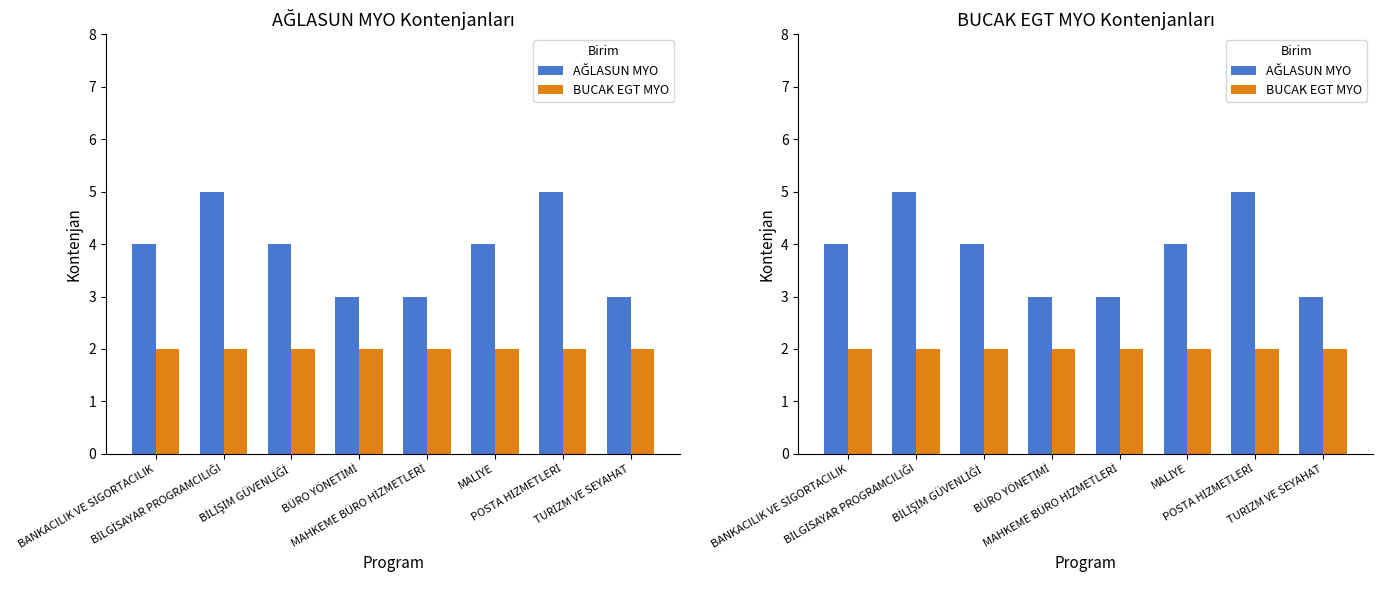

Where does the AĞLASUN MYO series first go above 4?

BİLGİSAYAR PROGRAMCILIĞI